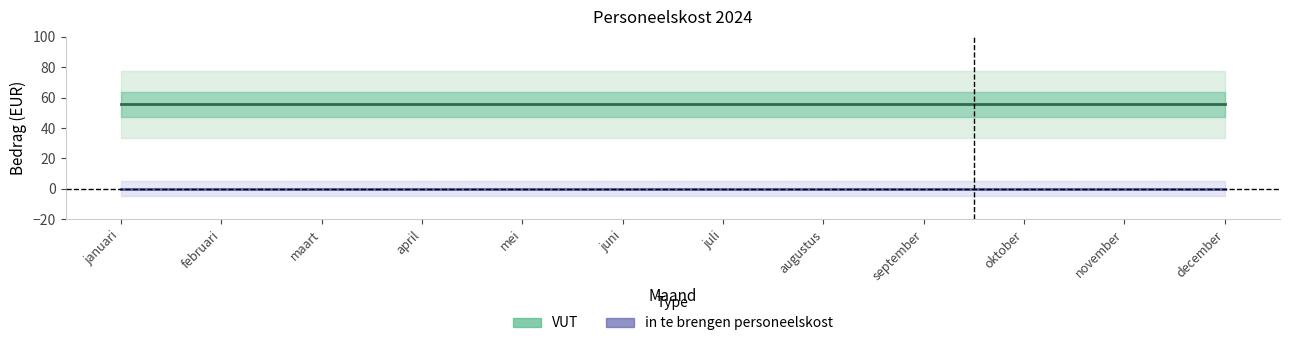

Is the value of VUT at april greater than the value of in te brengen personeelskost at november?

Yes